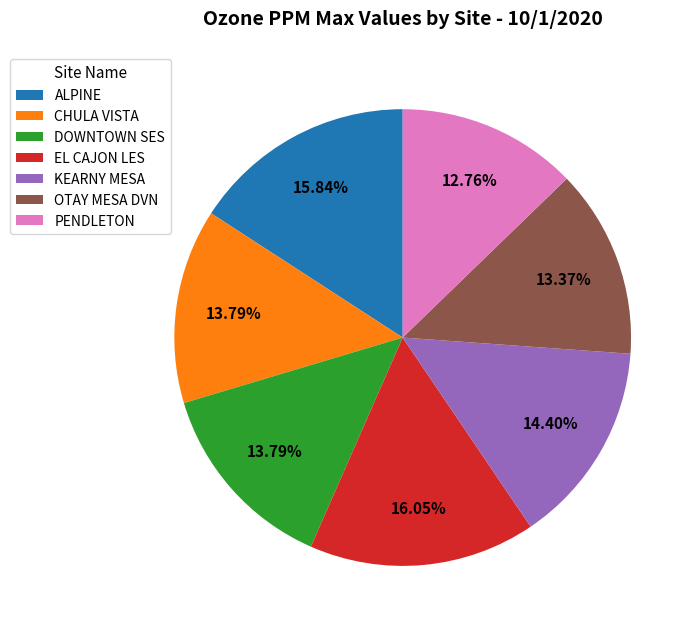

To the nearest percent, what percentage of the pie is ALPINE?

16%